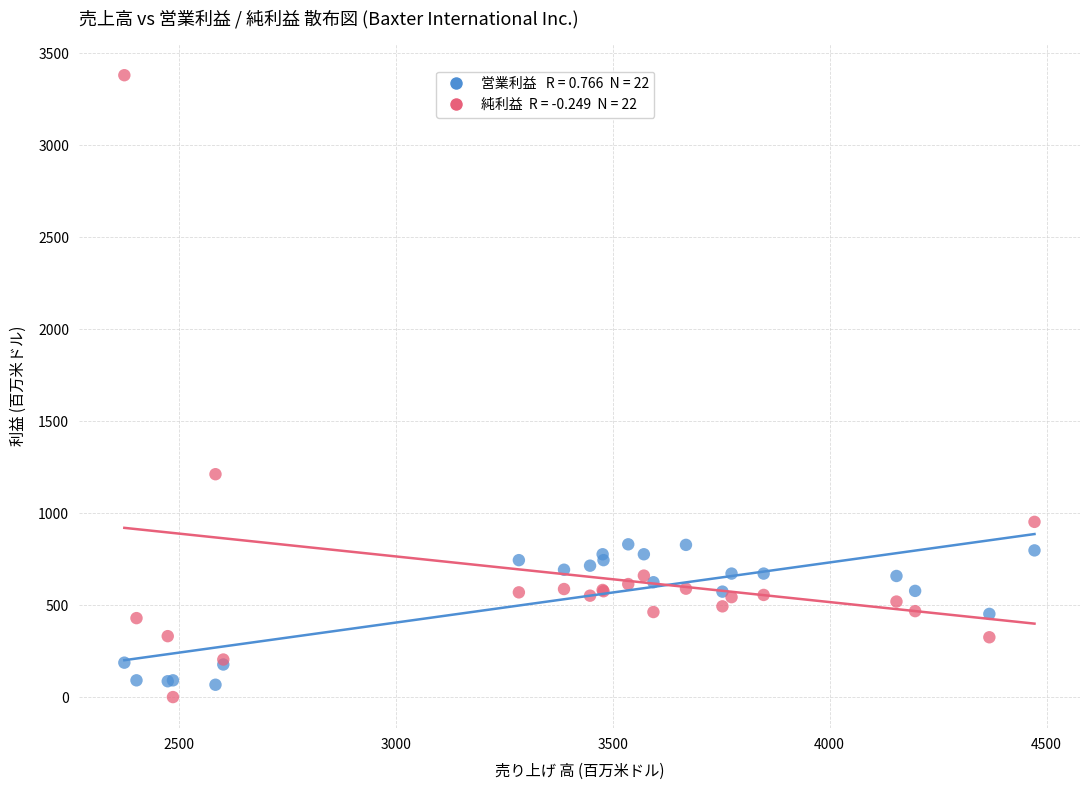

Across all series, what Y value is closest to 1690?

1212